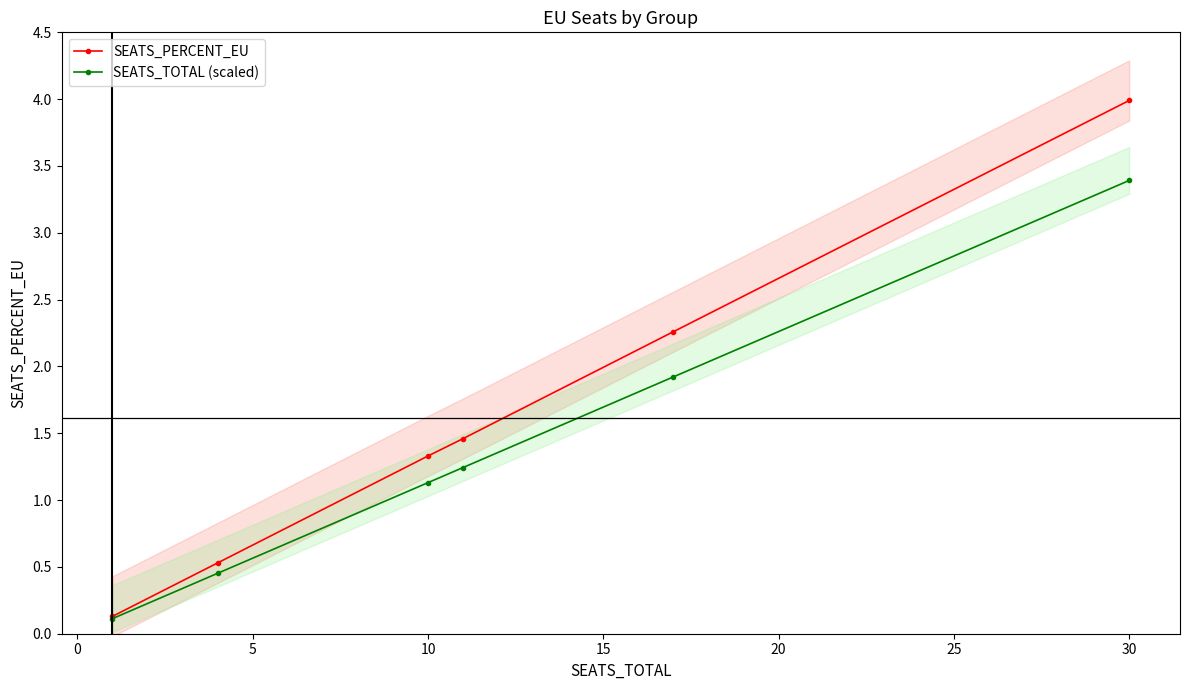

True or false: SEATS_TOTAL (scaled) and SEATS_PERCENT_EU intersect in this chart.

False